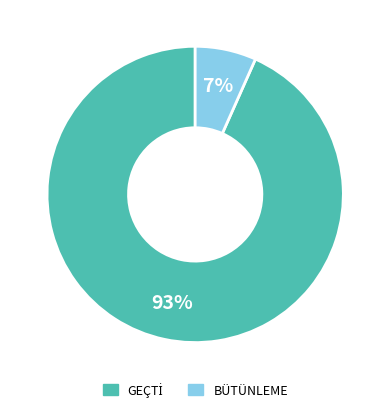

To the nearest percent, what portion does BÜTÜNLEME represent?

7%